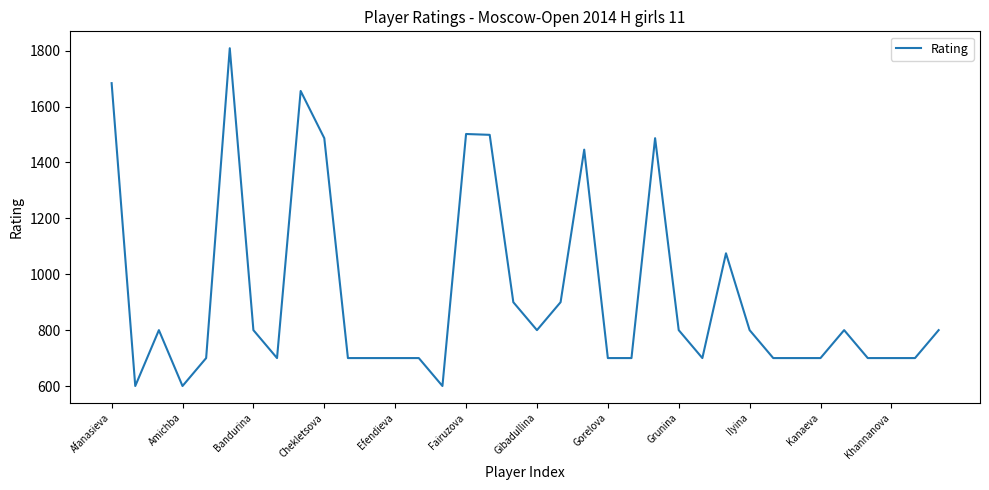

What is the greatest value displayed?

1809